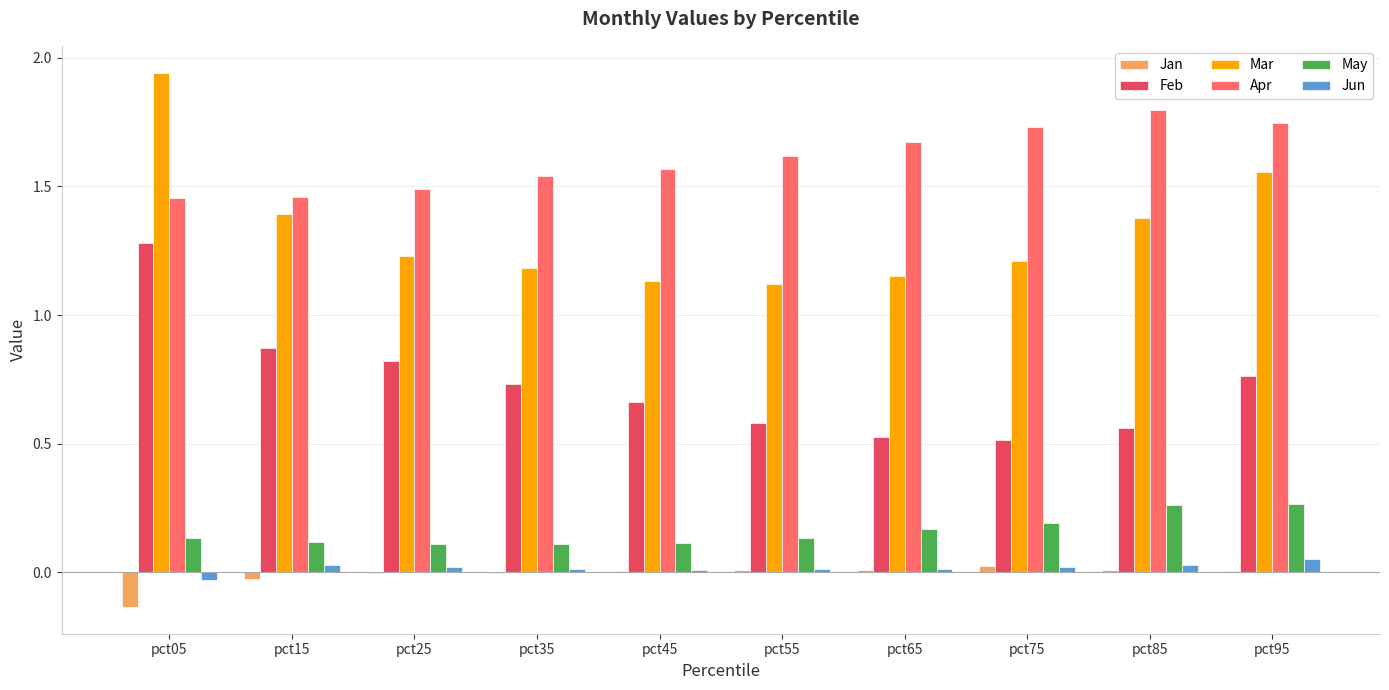

What is the total value across all series at pct85?

4.0